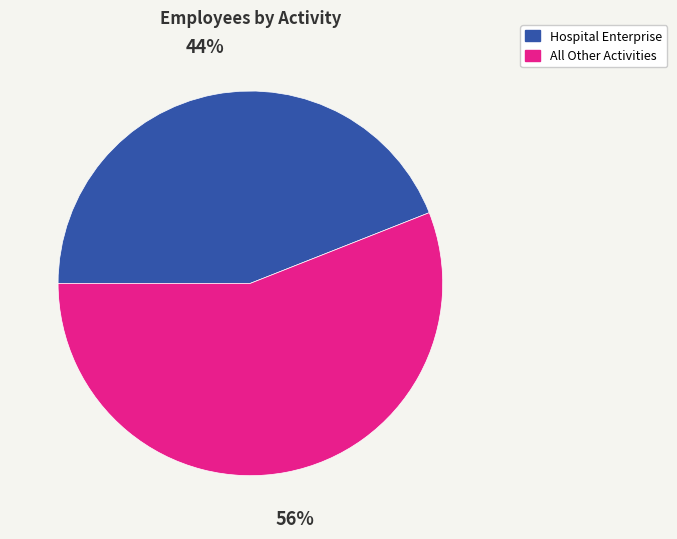

To the nearest percent, what is the difference between the largest and smallest slice percentages?

12%